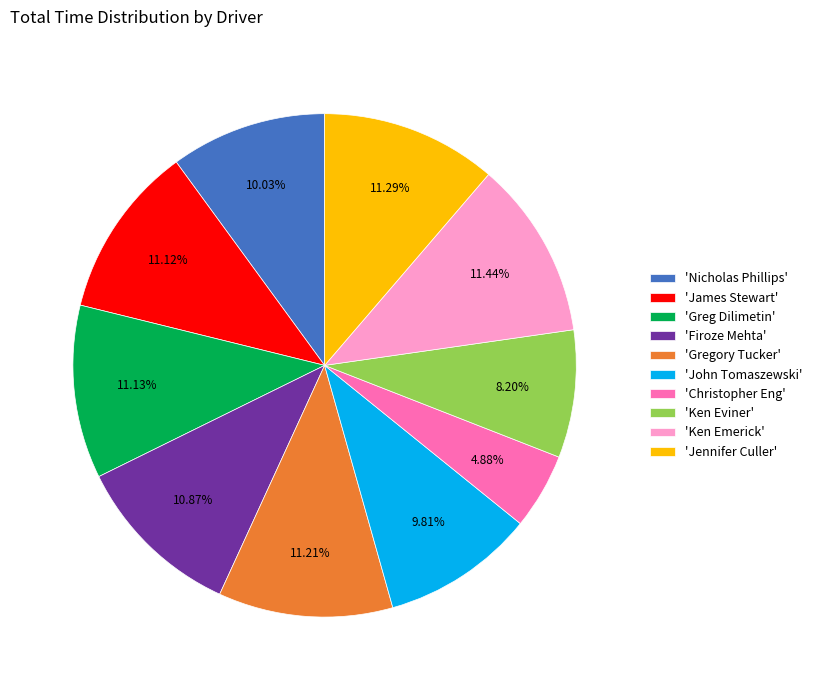

Which category has the smallest portion of the pie?

'Christopher Eng'